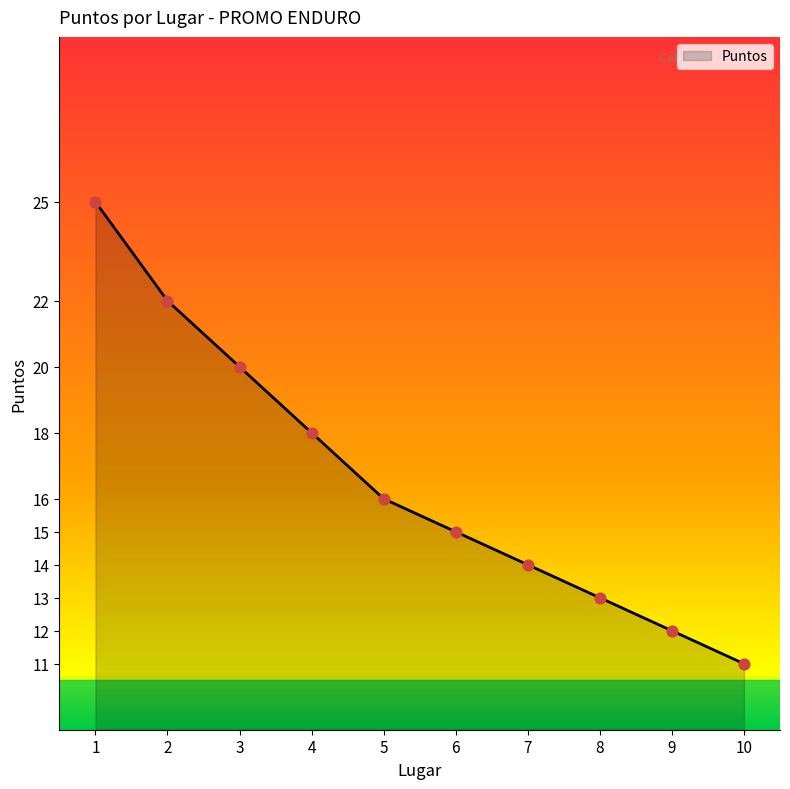

Which has a higher value, 5 or 10?

5